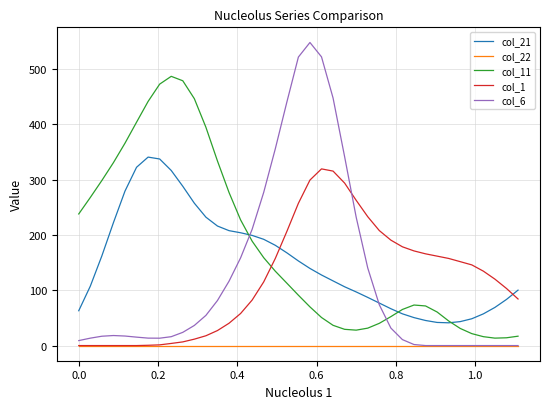

True or false: col_11 and col_22 intersect in this chart.

False